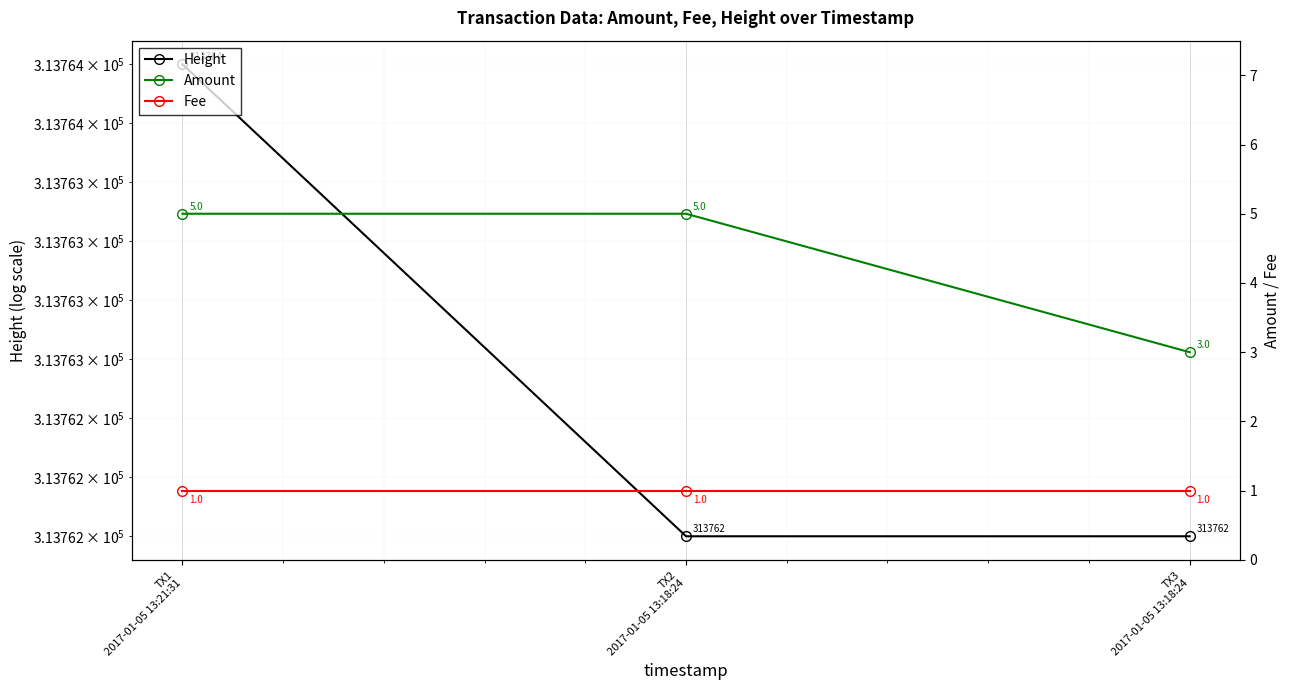

The value of Fee at TX3
2017-01-05 13:18:24 is 1. True or false?

False